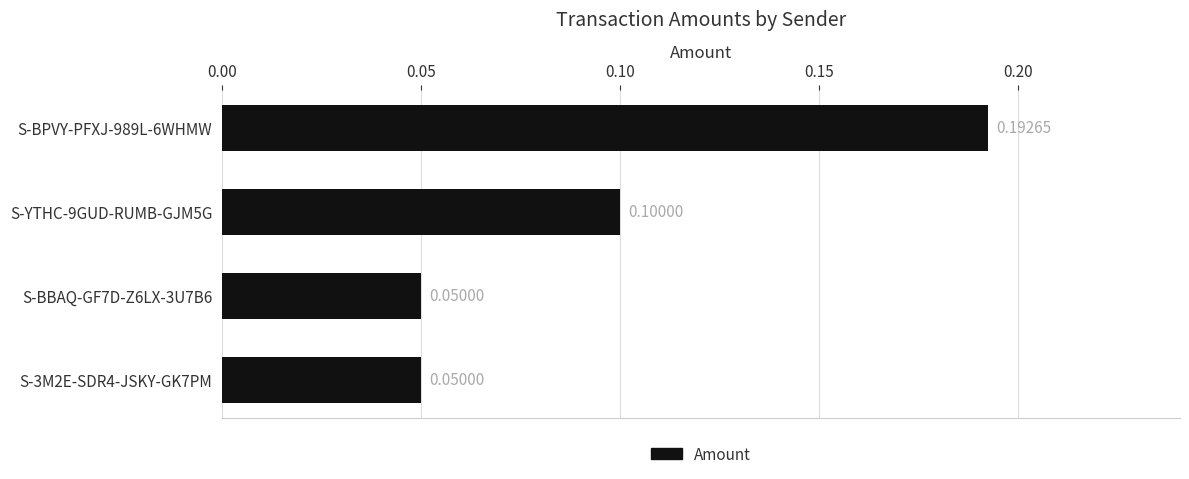

Between S-BPVY-PFXJ-989L-6WHMW and S-BBAQ-GF7D-Z6LX-3U7B6, which is larger?

S-BPVY-PFXJ-989L-6WHMW